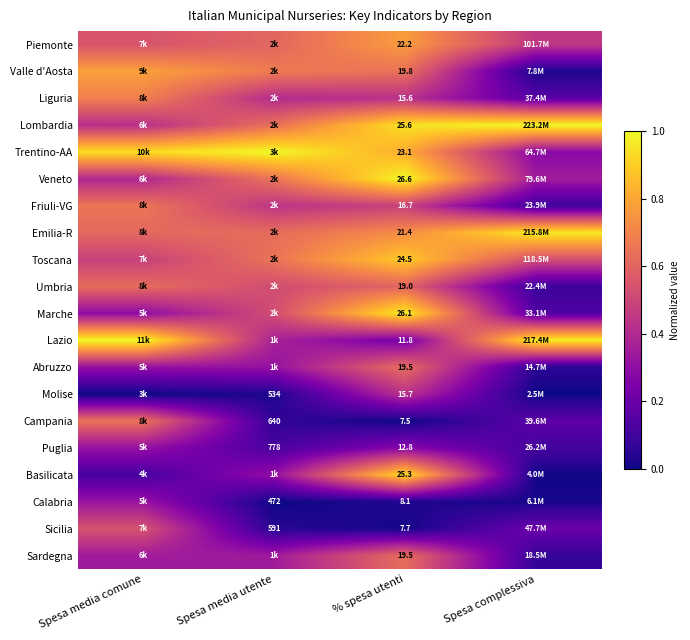

What is the total value across all series at Spesa media comune?

10.0